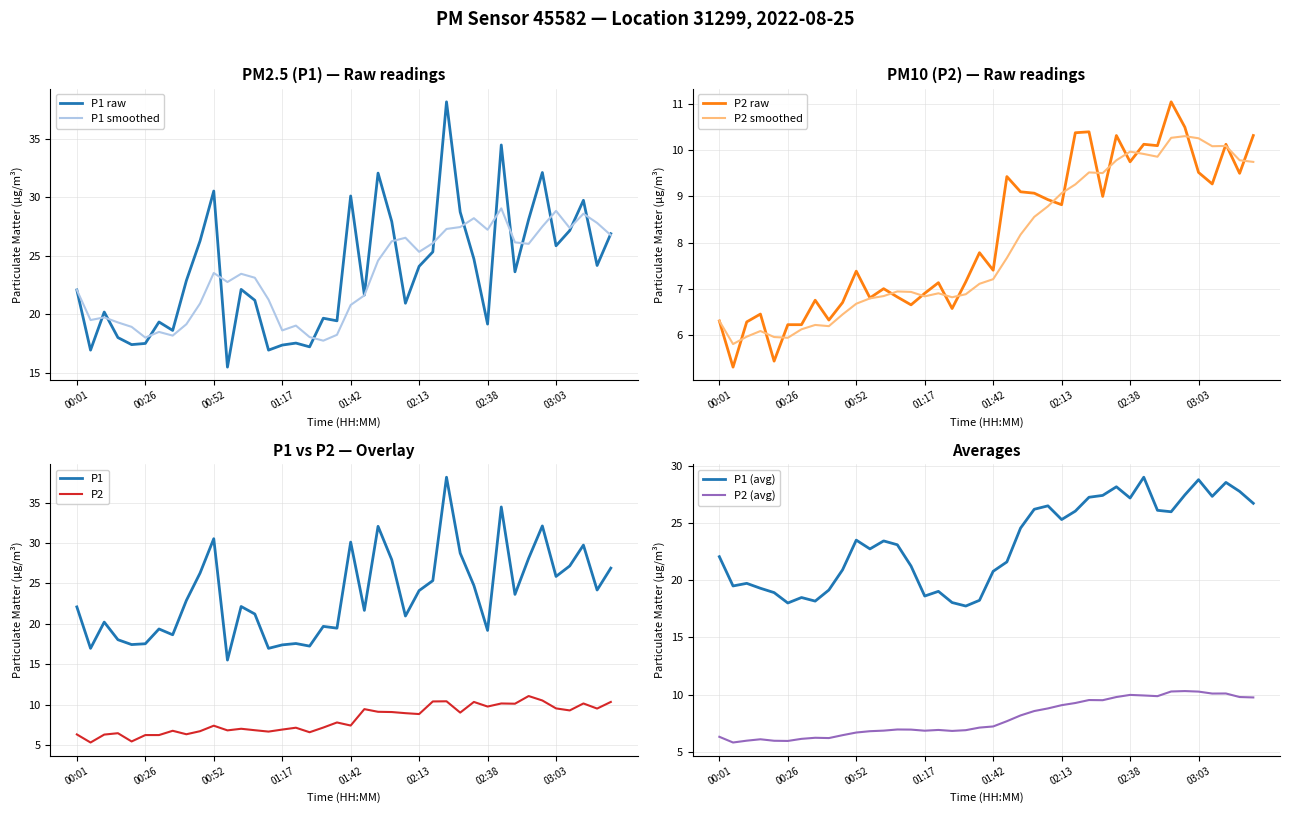

The value of P2 at 01:22 is 7.1. True or false?

True